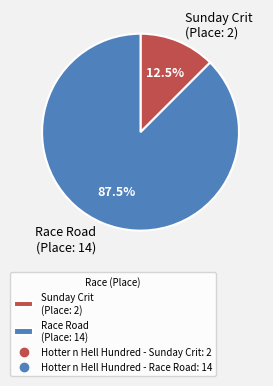

What is the total percentage of Sunday Crit (Place: 2) and Race Road (Place: 14)?

100.0%